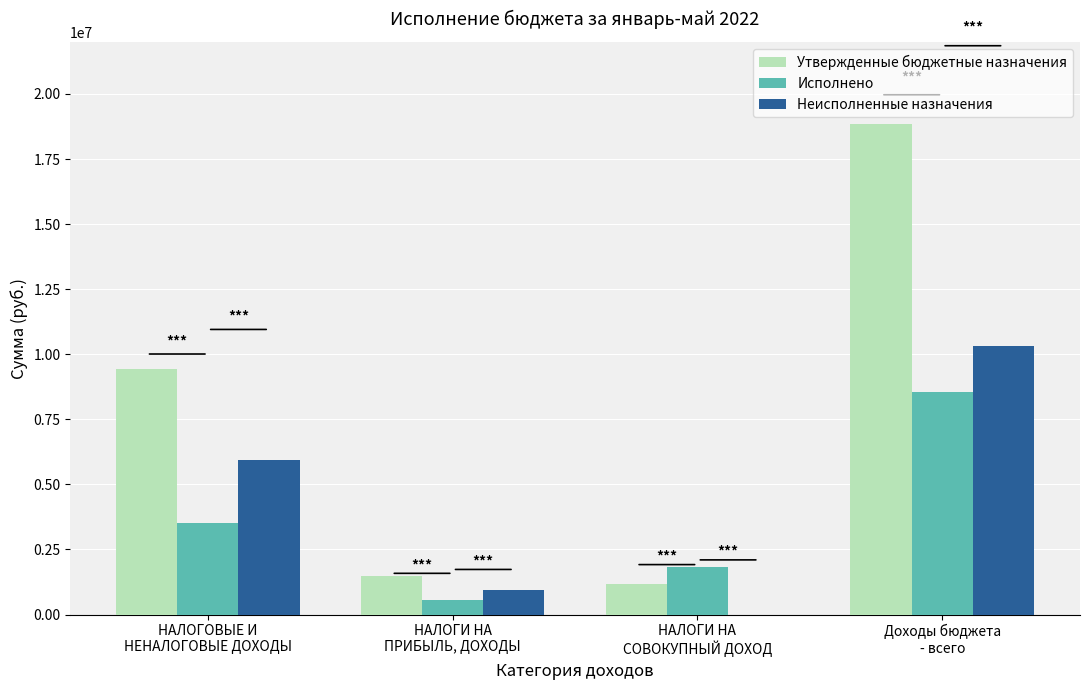

Reading right to left, what are all the values shown in this chart?

Утвержденные бюджетные назначения: Доходы бюджета
- всего=18839200.0	НАЛОГИ НА
СОВОКУПНЫЙ ДОХОД=1172200.0	НАЛОГИ НА
ПРИБЫЛЬ, ДОХОДЫ=1493100.0	НАЛОГОВЫЕ И
НЕНАЛОГОВЫЕ ДОХОДЫ=9442400.0
Исполнено: Доходы бюджета
- всего=8532180.8	НАЛОГИ НА
СОВОКУПНЫЙ ДОХОД=1809665.2	НАЛОГИ НА
ПРИБЫЛЬ, ДОХОДЫ=567347.2	НАЛОГОВЫЕ И
НЕНАЛОГОВЫЕ ДОХОДЫ=3520974.4
Неисполненные назначения: Доходы бюджета
- всего=10307019.2	НАЛОГИ НА
СОВОКУПНЫЙ ДОХОД=0.0	НАЛОГИ НА
ПРИБЫЛЬ, ДОХОДЫ=925752.8	НАЛОГОВЫЕ И
НЕНАЛОГОВЫЕ ДОХОДЫ=5921425.6